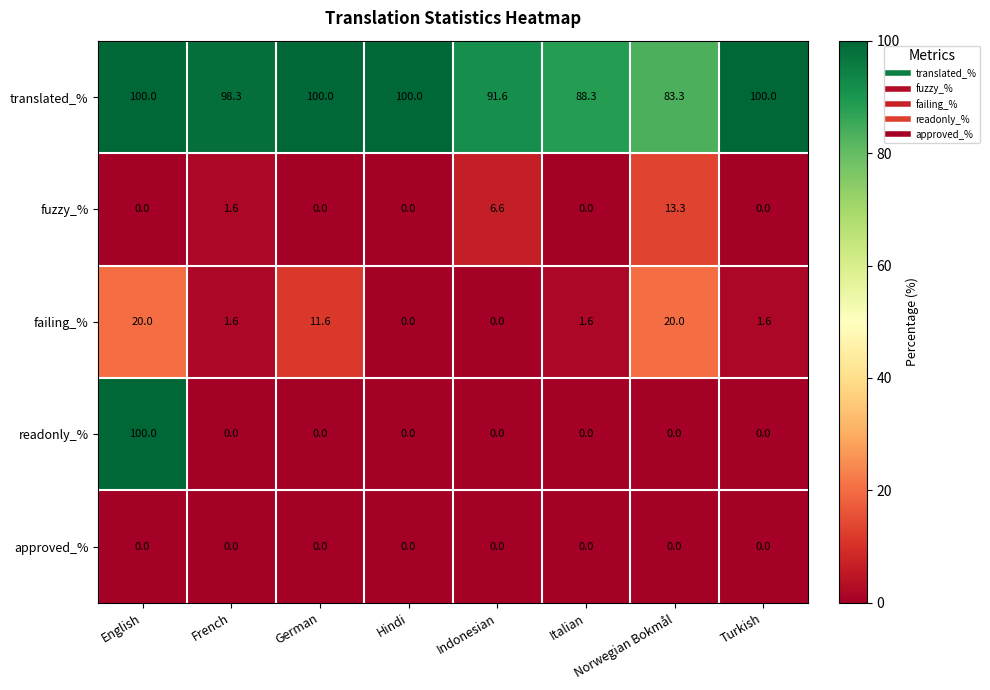

What is the total value across all series at French?

101.5